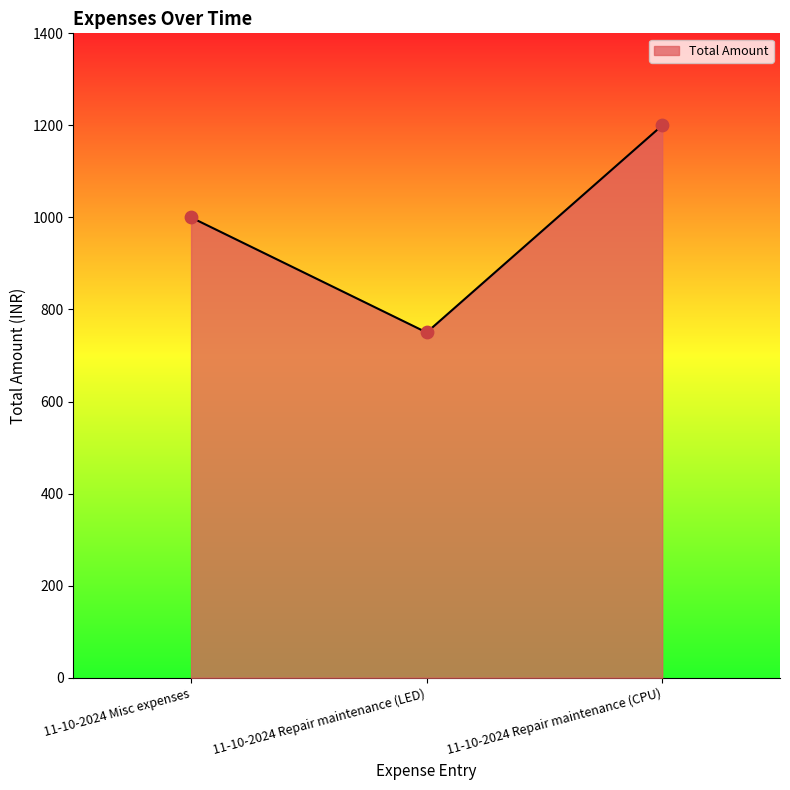

Between 11-10-2024 Repair maintenance (CPU) and 11-10-2024 Misc expenses, which is larger?

11-10-2024 Repair maintenance (CPU)